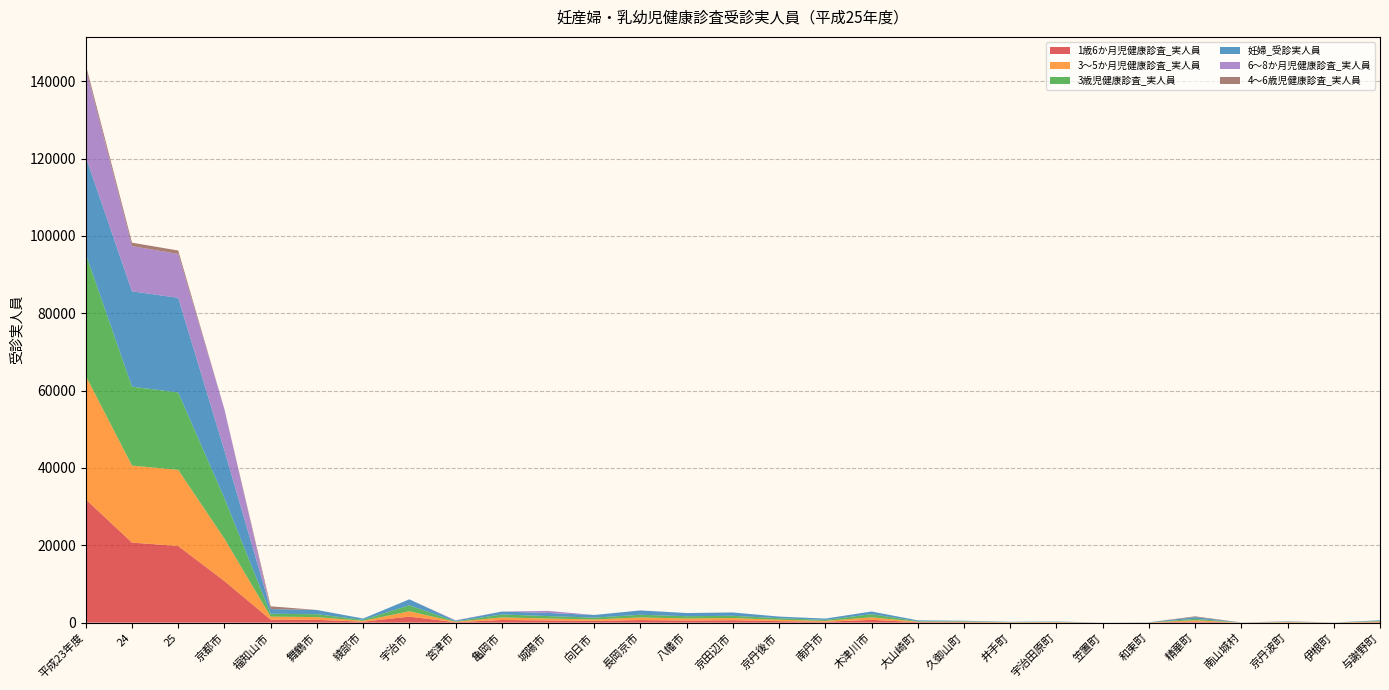

Reading left to right, list all the values displayed in this chart.

1歳6か月児健康診査_実人員: 31876	20700	19810	10743	749	714	240	1547	105	676	568	436	665	539	619	381	228	713	125	123	46	63	5	21	281	8	68	8	139
3～5か月児健康診査_実人員: 31946	19909	19699	10965	795	715	218	1397	107	671	494	382	670	534	565	360	211	665	109	114	52	73	4	19	335	11	74	9	150
3歳児健康診査_実人員: 31515	20417	19997	10477	748	743	266	1521	114	751	631	475	695	583	574	399	250	801	130	115	42	57	6	20	357	12	73	13	144
妊婦_受診実人員: 25104	24650	24488	12292	1214	1098	332	1557	176	762	810	686	1122	823	868	421	351	696	222	129	81	92	6	29	465	10	58	13	175
6～8か月児健康診査_実人員: 22909	11692	11331	10690	0	0	0	0	109	0	532	0	0	0	0	0	0	0	0	0	0	0	0	0	0	0	0	0	0
4～6歳児健康診査_実人員: 913	891	909	0	717	0	0	0	0	0	0	0	0	0	0	0	0	0	0	0	0	0	0	0	192	0	71	0	0